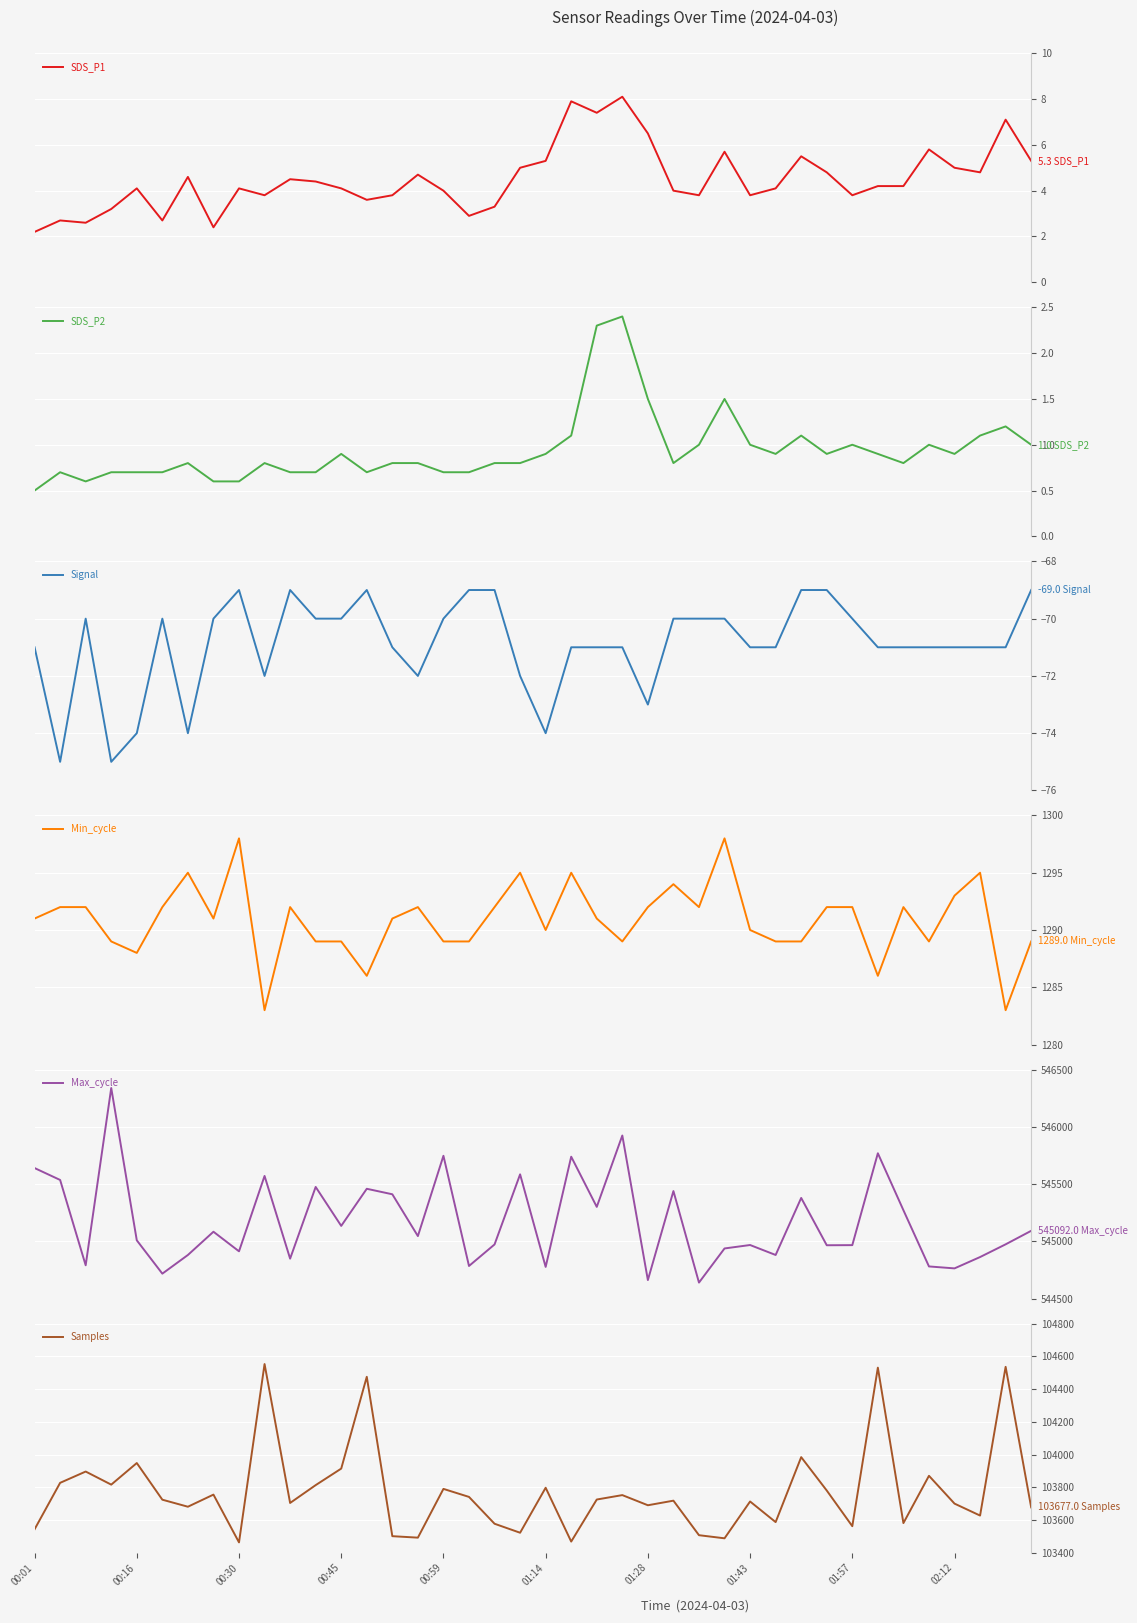

True or false: Max_cycle and Samples intersect in this chart.

False